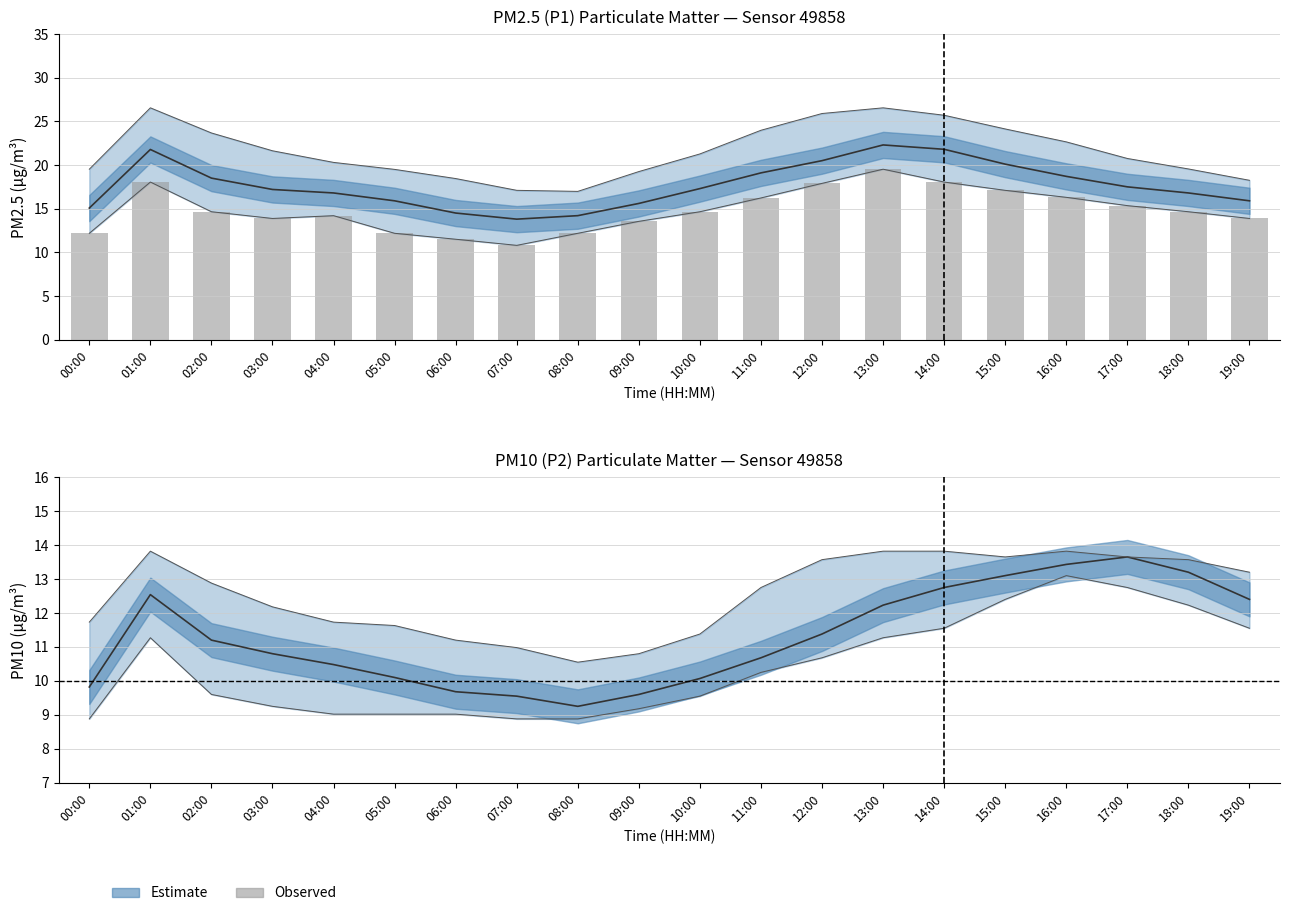

The P2_upper series shows 13.7 at 17:00. True or false?

True